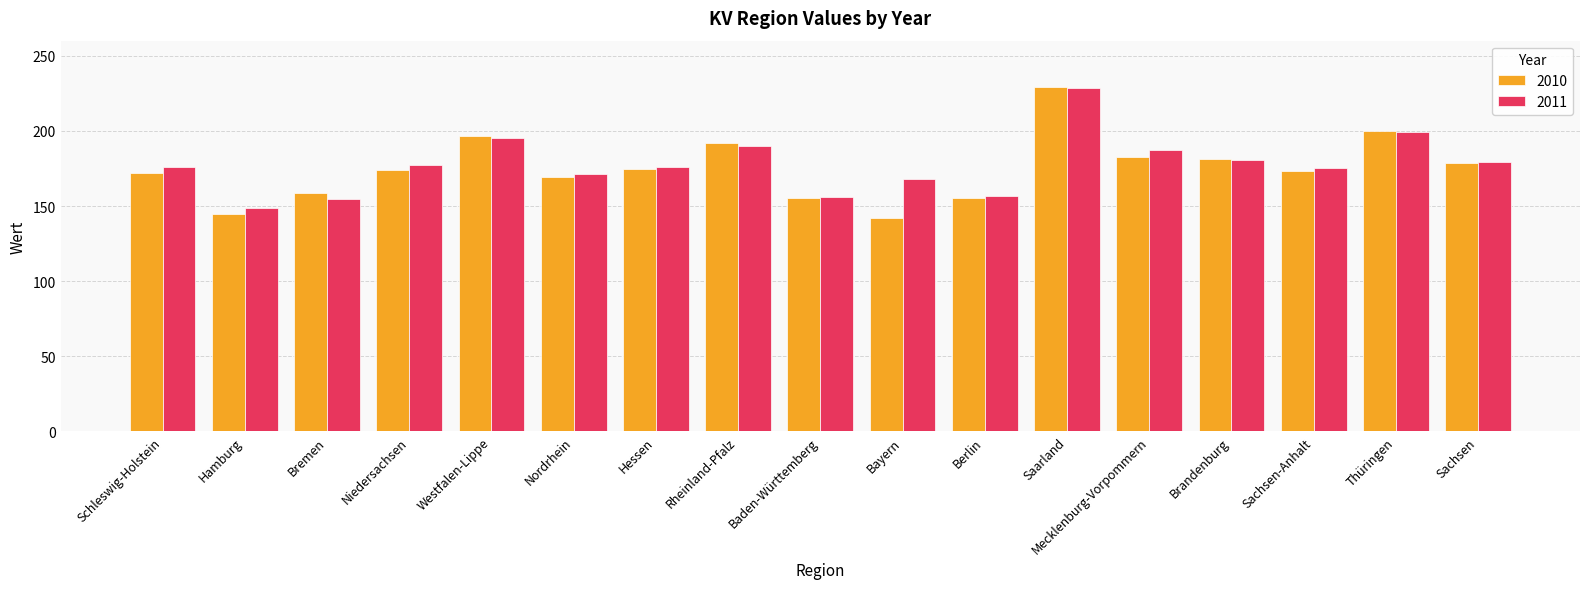

What is the sum of all 2011 values?

3020.3